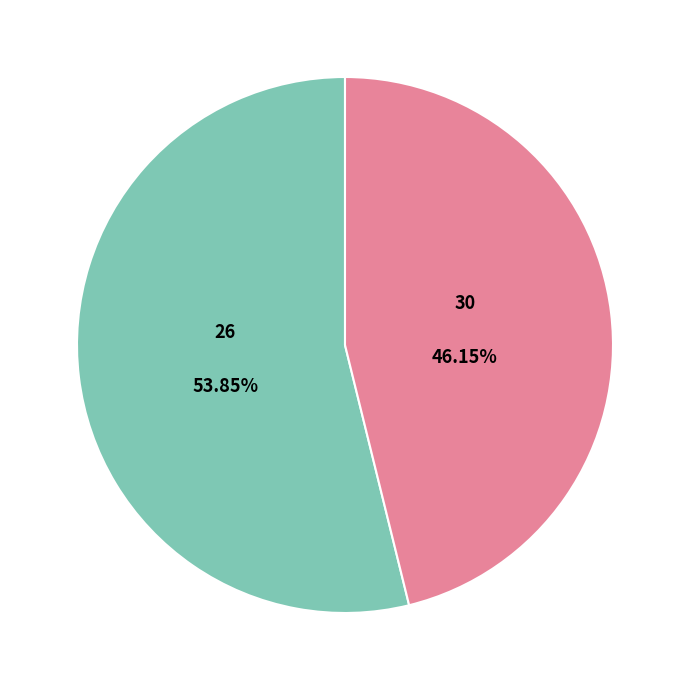

How many segments does this pie chart have?

2